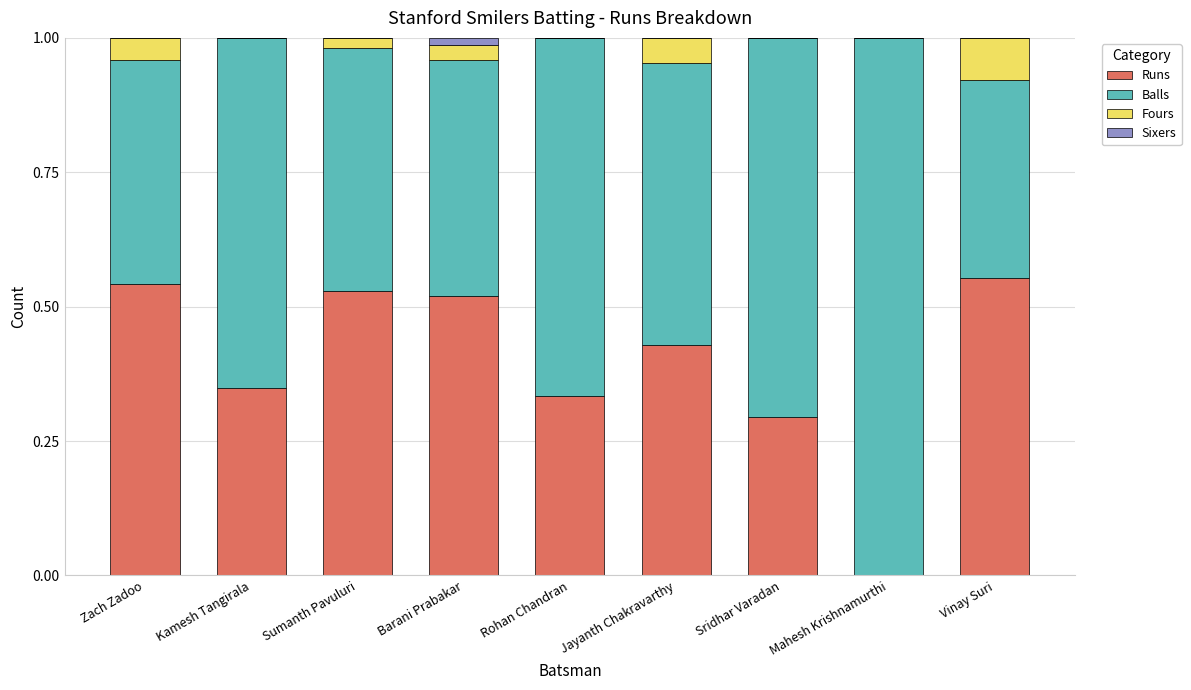

What is the sum of all Runs values?

3.5